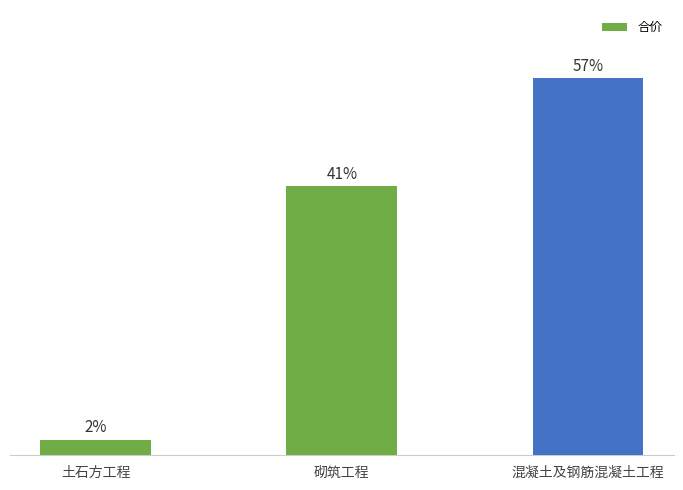

Does the chart contain any negative values?

No